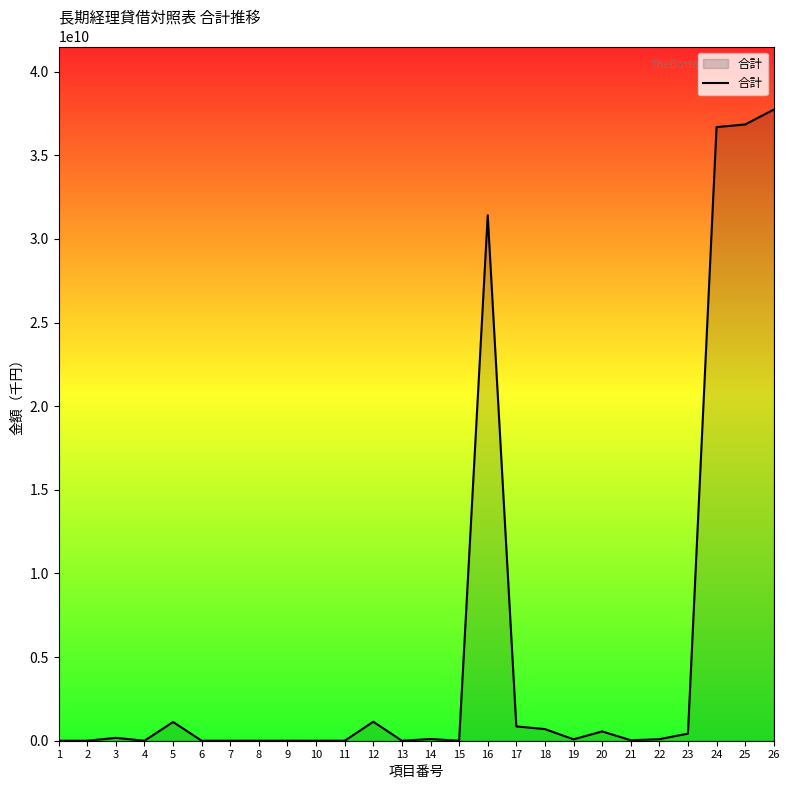

What is the maximum value shown in the chart?

37726263597